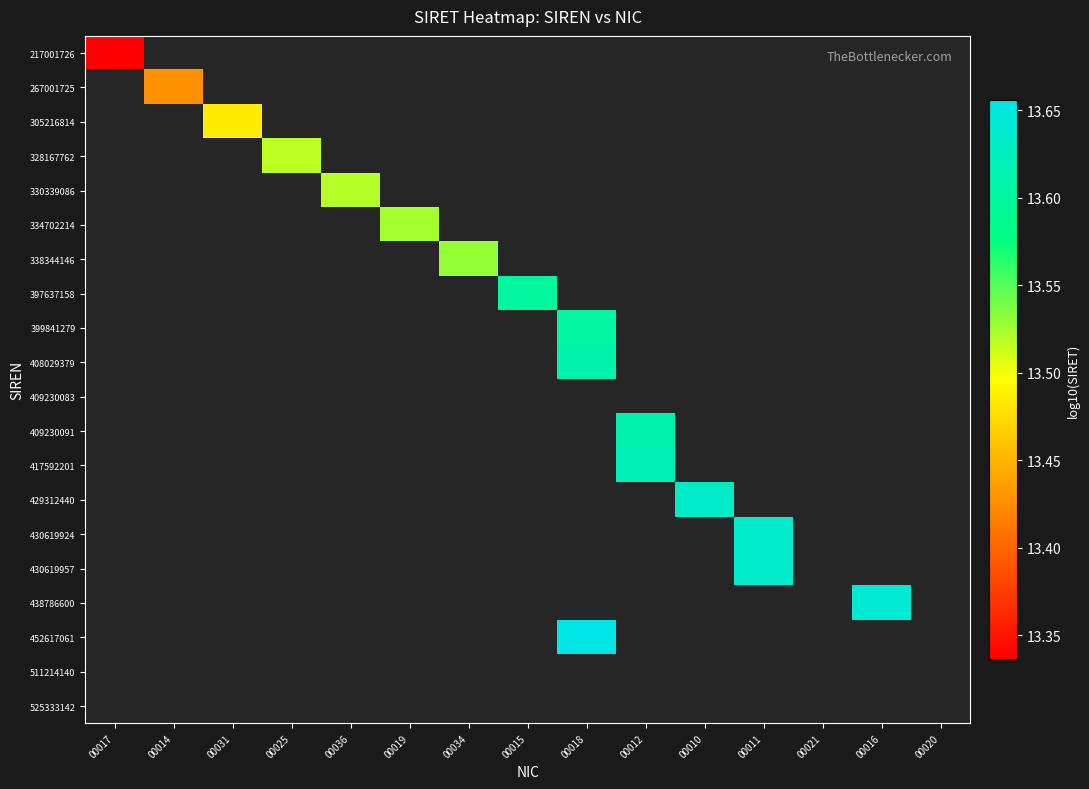

The 334702214 series shows 3.6 at 00019. True or false?

False